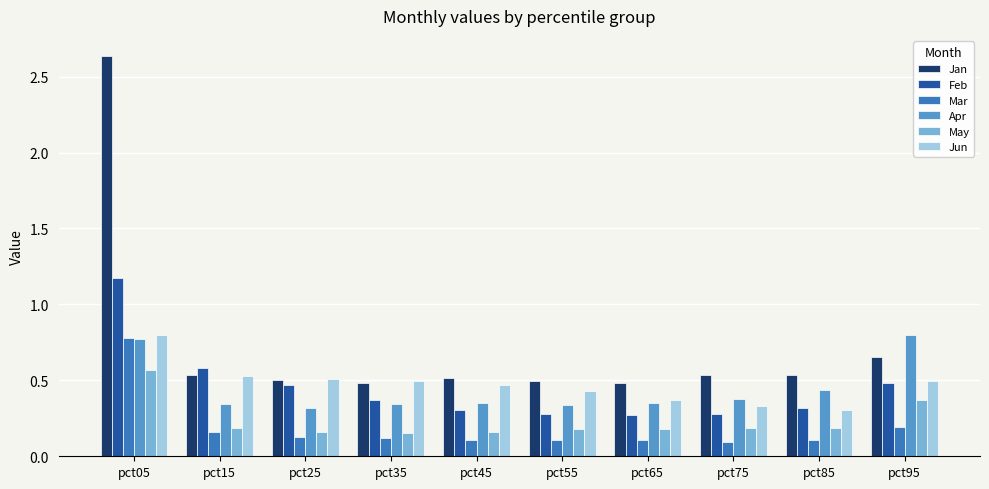

Count the Jun values in the range 0 to 1.

10